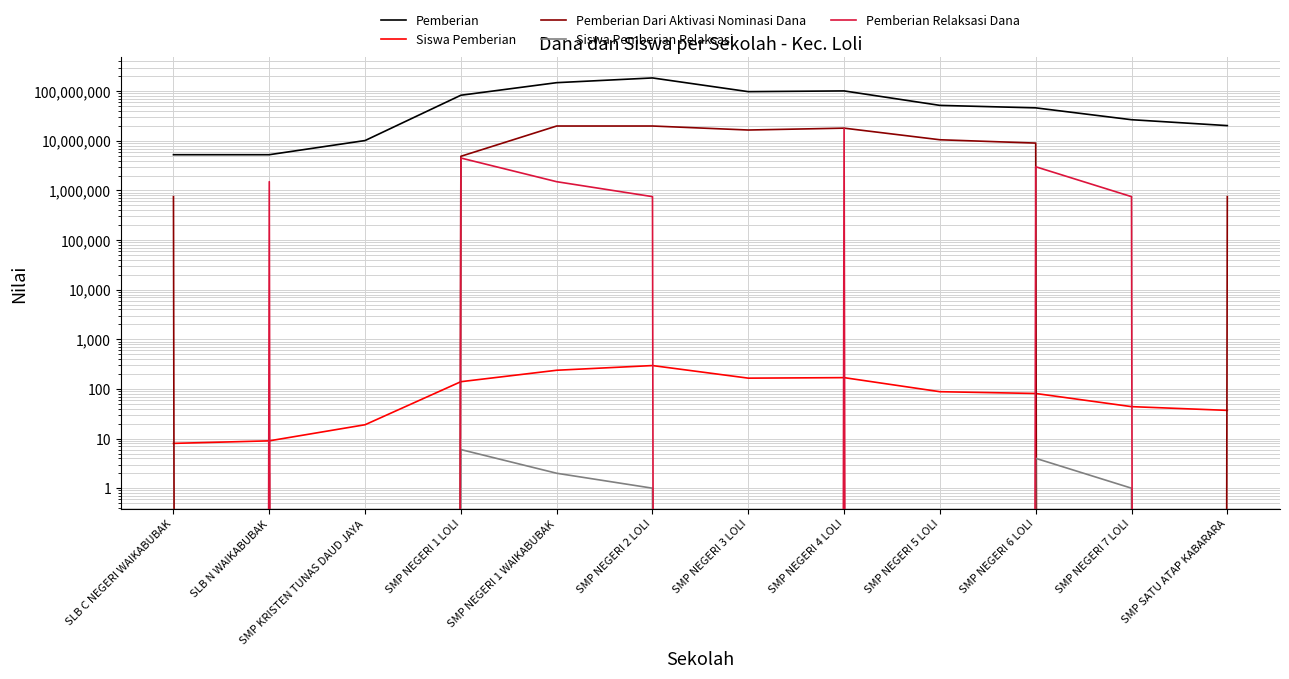

Which label corresponds to the largest value in the chart?

SMP NEGERI 2 LOLI